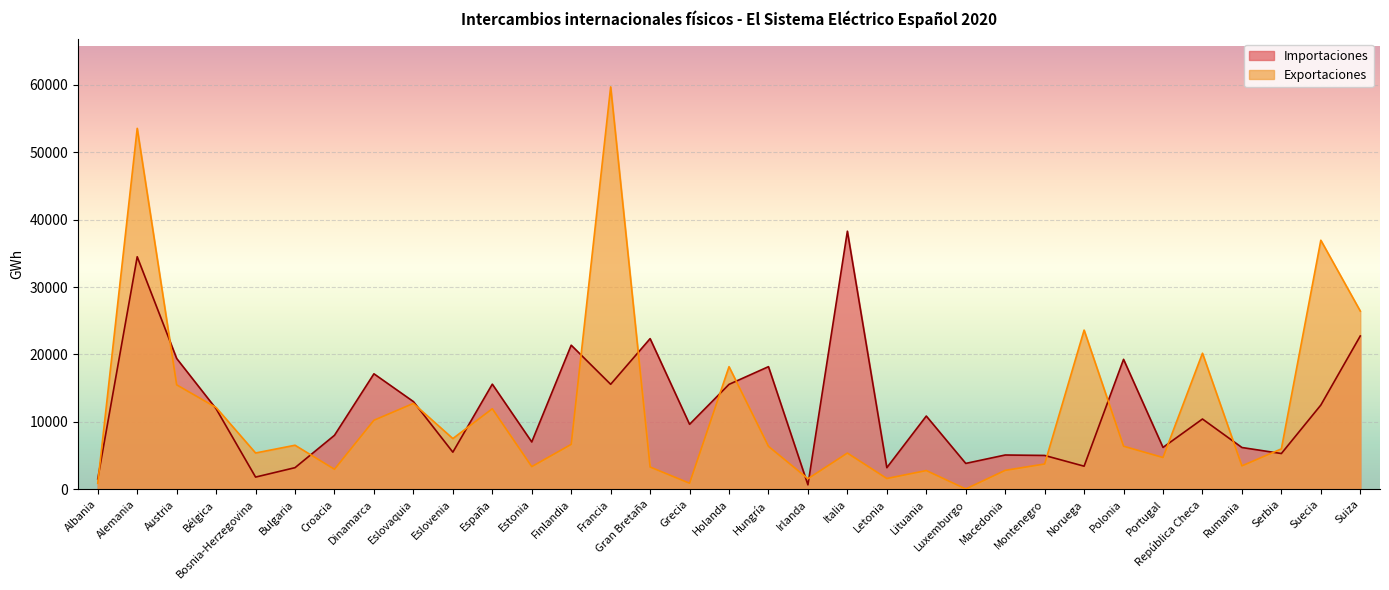

How many series are shown in this chart?

2